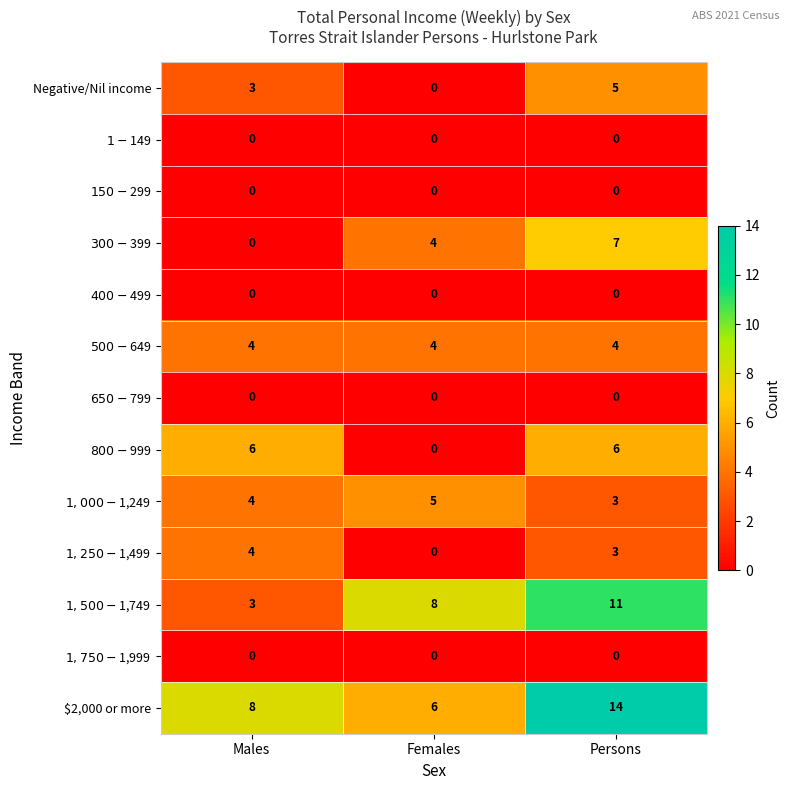

Which series has the largest total across all categories?

$2,000 or more